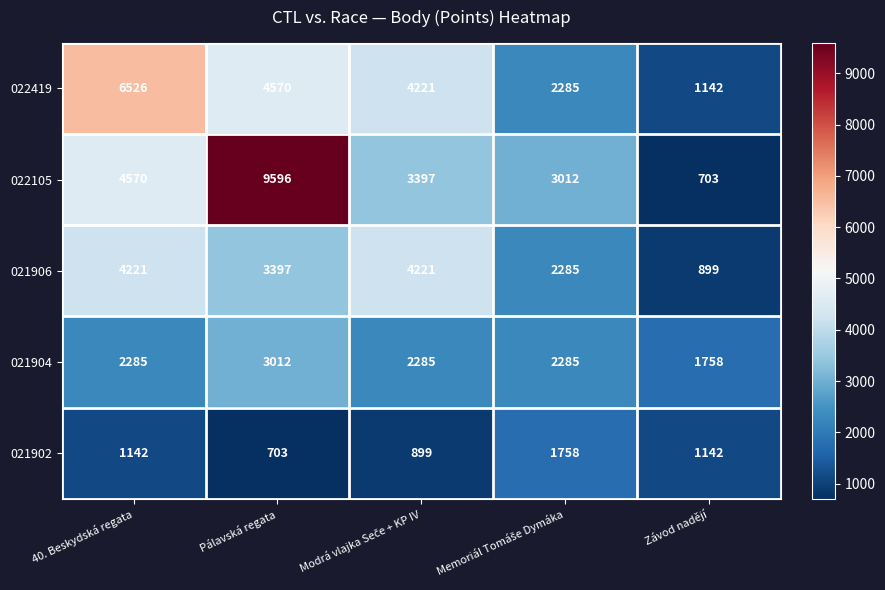

Rank the series by their average value, from lowest to highest.

021902, 021904, 021906, 022419, 022105